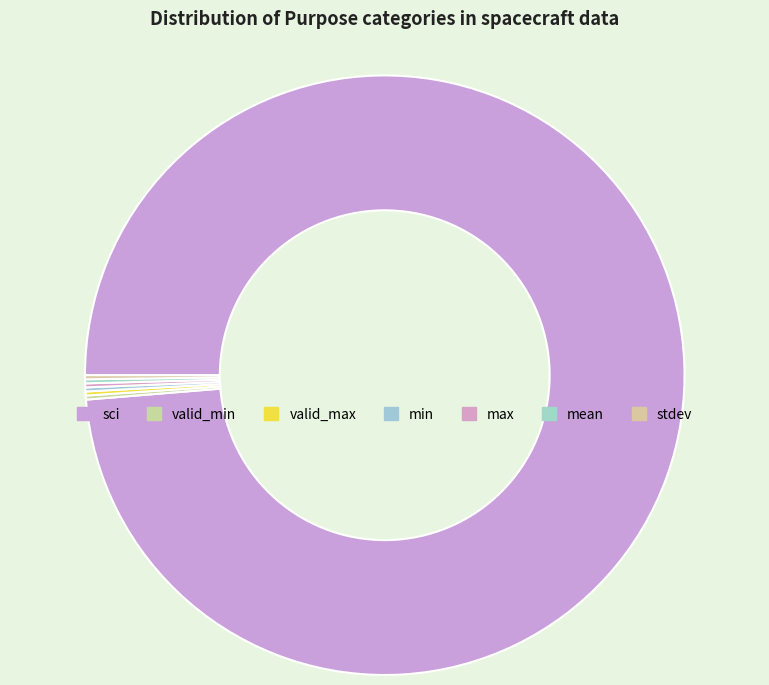

Is valid_min the majority of the pie?

No